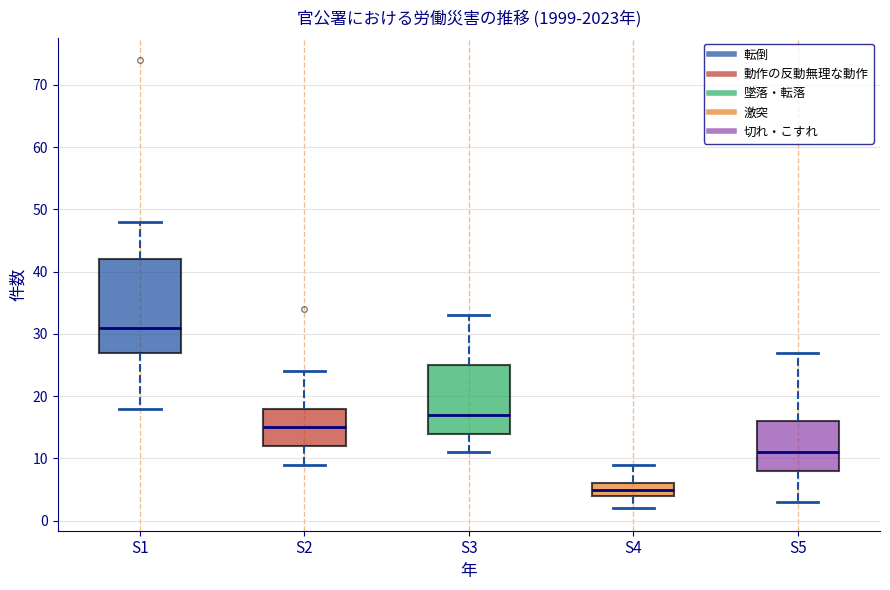

Reading left to right, transcribe this box plot: for each box, give where its median line is, the range the box spans, and where its two whiskers end, as read against the y-axis. The values are not printed on the chart, so give them approximately, as read against the axis.

S1: median 31, box 27 to 42, whiskers 18 to 48
S2: median 15, box 12 to 18, whiskers 9 to 24
S3: median 17, box 14 to 25, whiskers 11 to 33
S4: median 5, box 4 to 6, whiskers 2 to 9
S5: median 11, box 8 to 16, whiskers 3 to 27